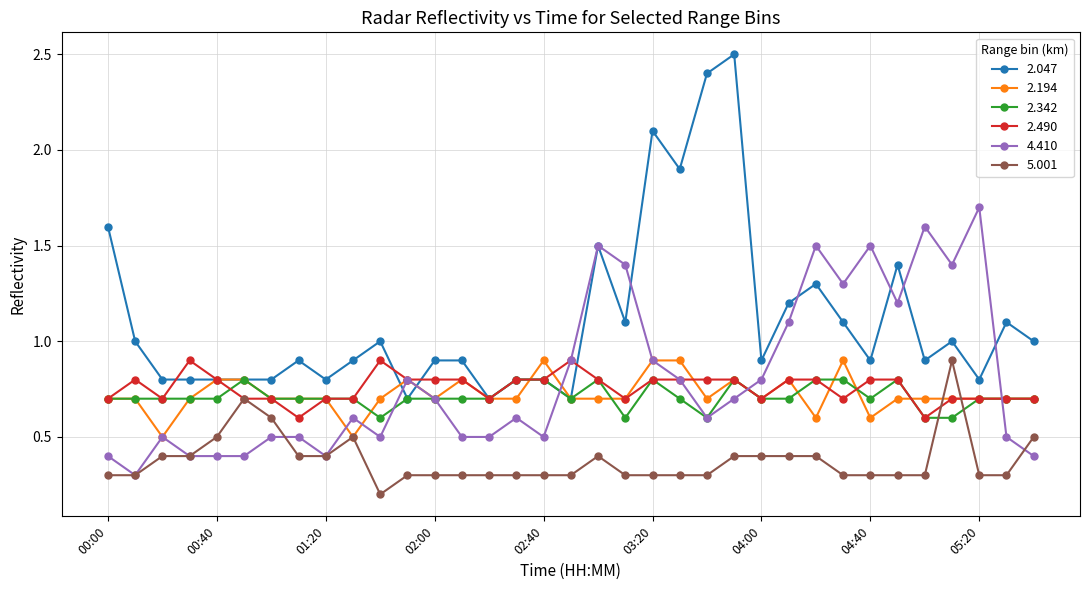

True or false: 2.342 and 5.001 intersect in this chart.

True